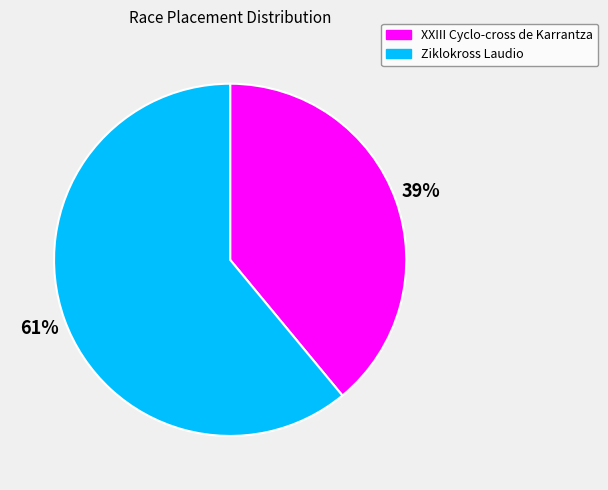

The XXIII Cyclo-cross de Karrantza slice represents 47% of the pie. True or false?

False